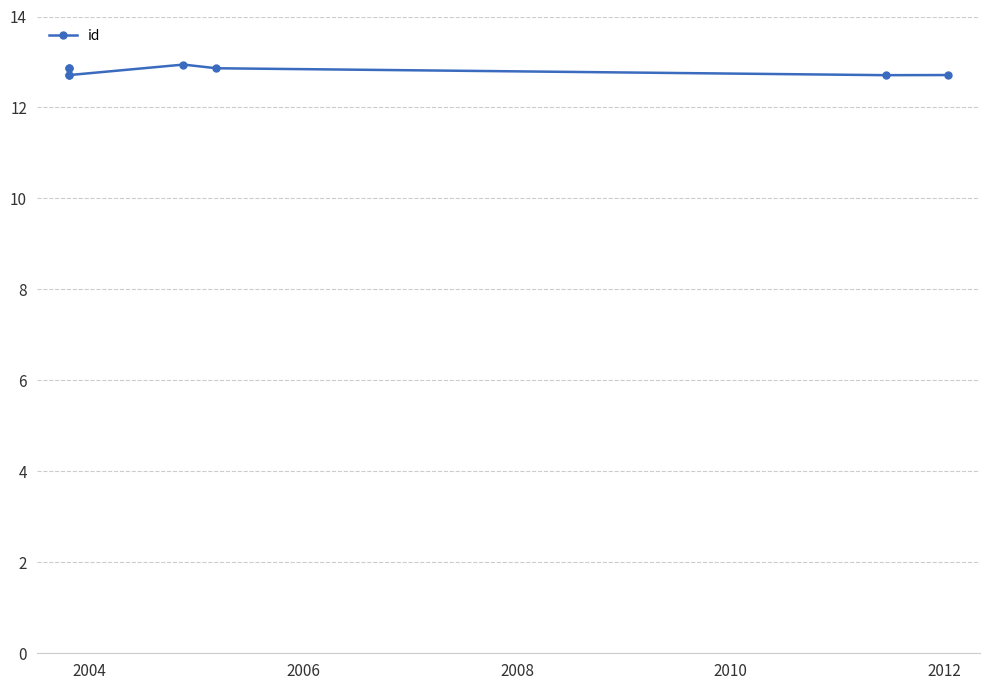

Is it true that the value at 2012 is 18.7?

False